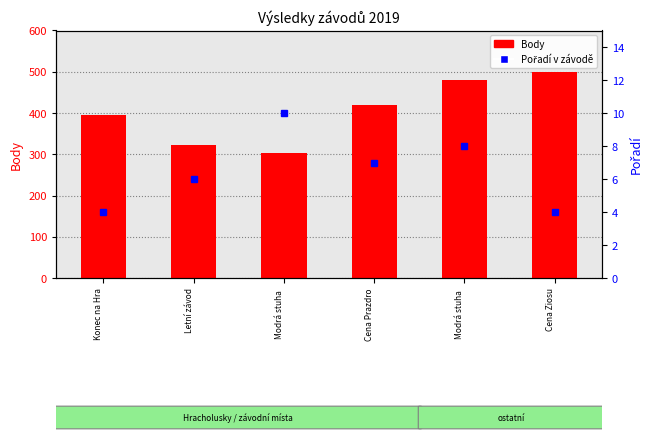

What is the sum of all Body values?

2420